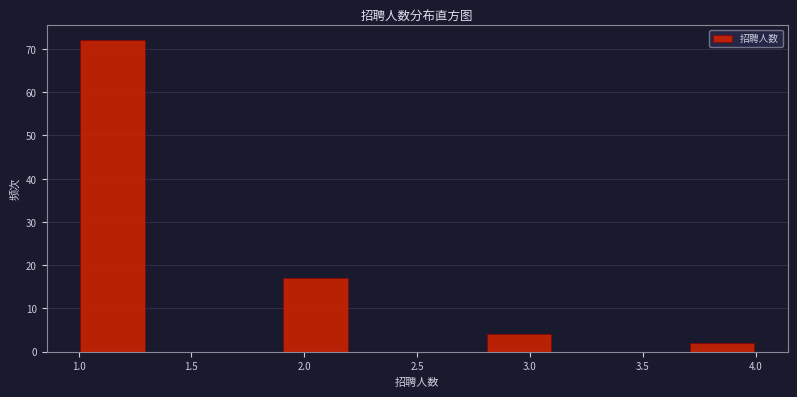

Reading left to right, transcribe this chart: for each bar, give the range it covers on the x-axis and its height. The values are not printed on the chart, so give them approximately, as read against the axis.

1.0 to 1.3: 72
1.3 to 1.6: 0
1.6 to 1.9: 0
1.9 to 2.2: 17
2.2 to 2.5: 0
2.5 to 2.8: 0
2.8 to 3.1: 4
3.1 to 3.4: 0
3.4 to 3.7: 0
3.7 to 4.0: 2